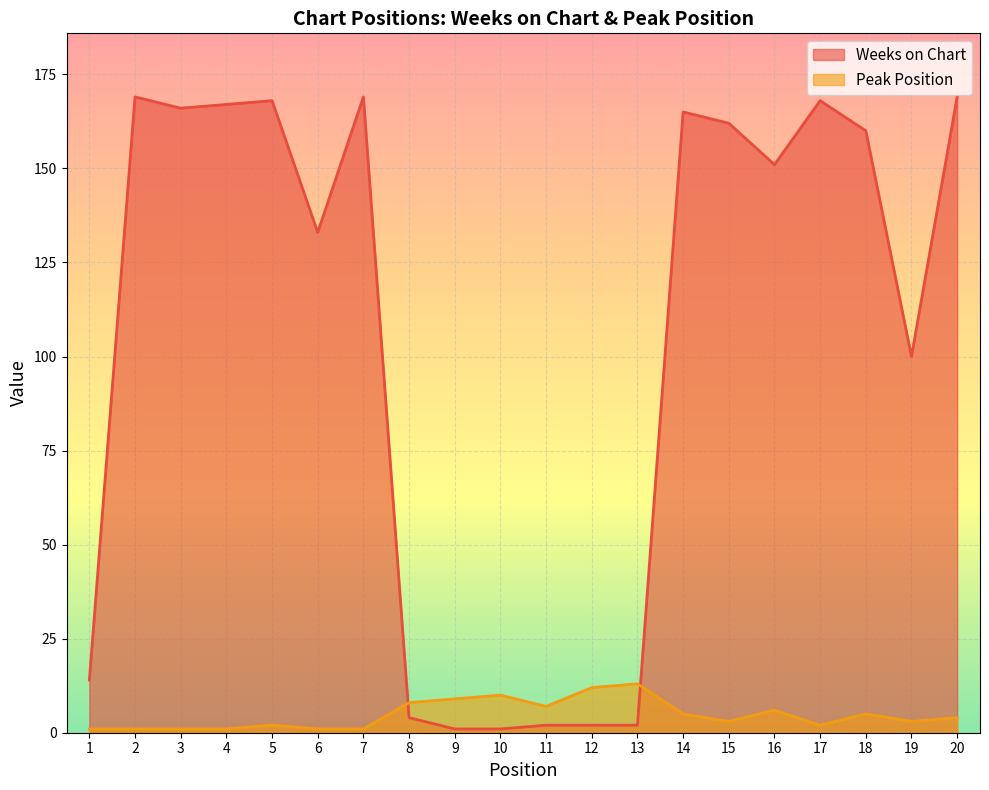

How many series are shown in this chart?

2